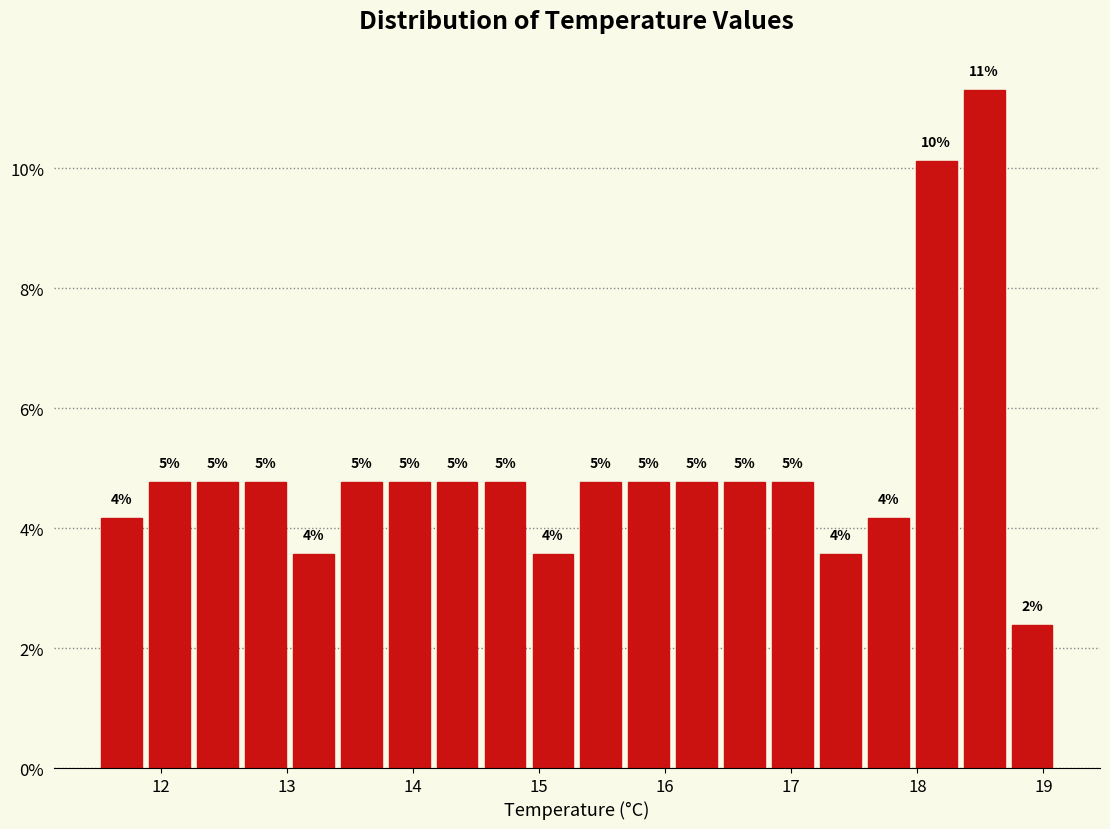

Around what value on the x-axis is the tallest bar? Give the approximate position of its centre, as read against the axis.

18.5